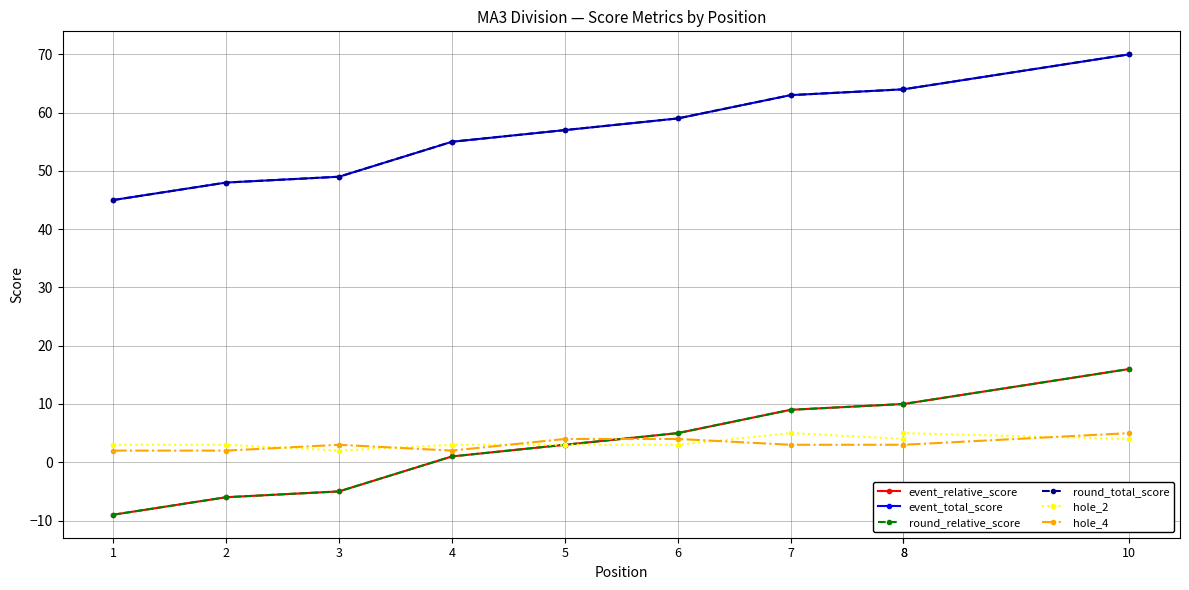

True or false: round_relative_score has a value of 22 at 10.

False